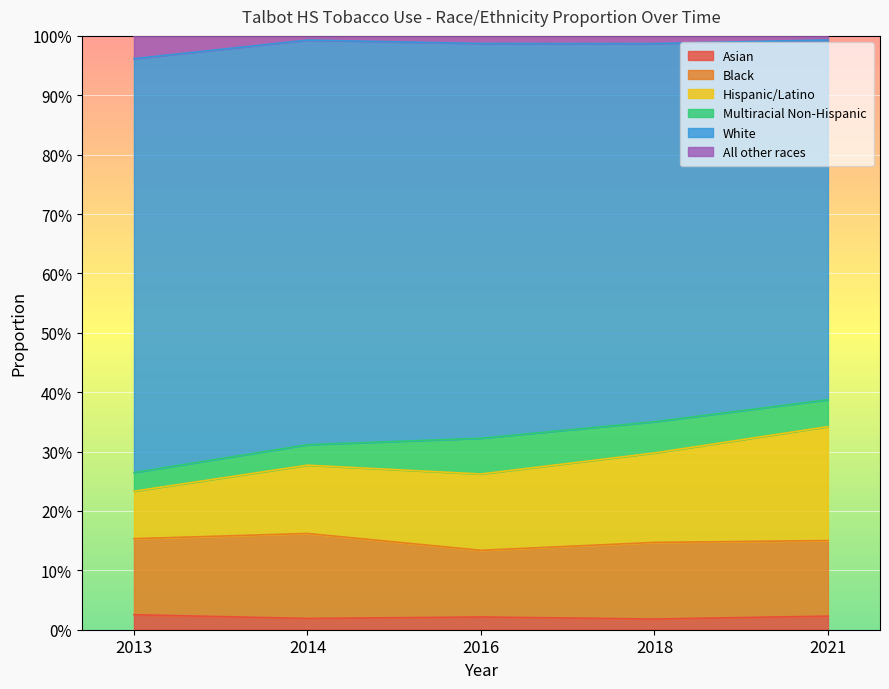

At which label is Hispanic/Latino closest to 0?

2013